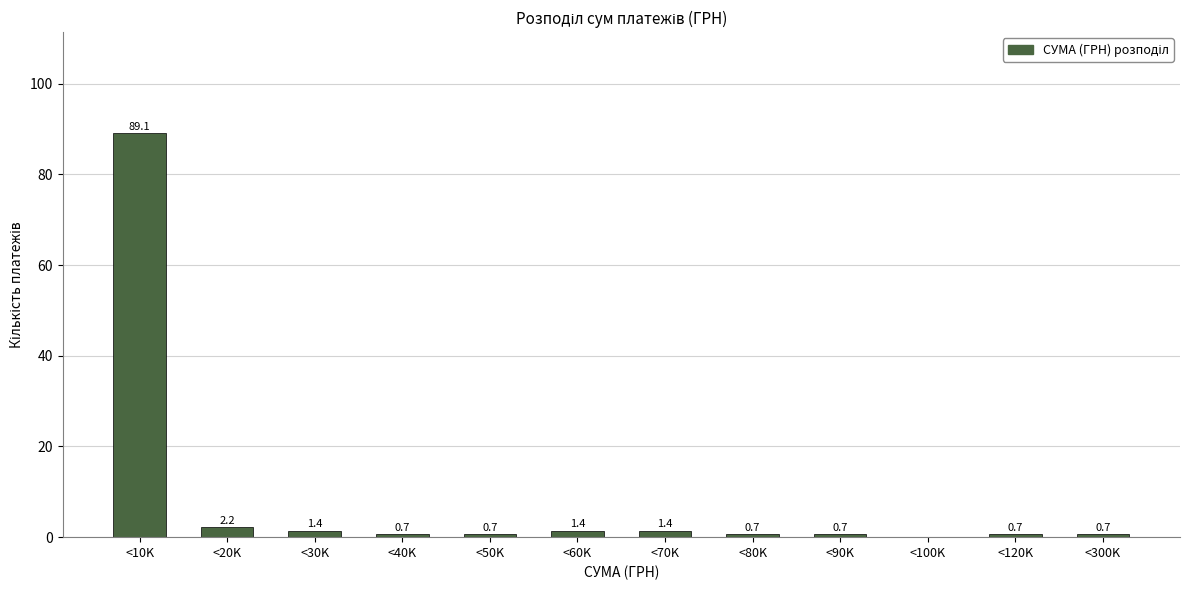

Reading left to right, extract all data points from this chart.

<10K=89.1	<20K=2.2	<30K=1.4	<40K=0.7	<50K=0.7	<60K=1.4	<70K=1.4	<80K=0.7	<90K=0.7	<100K=0.0	<120K=0.7	<300K=0.7